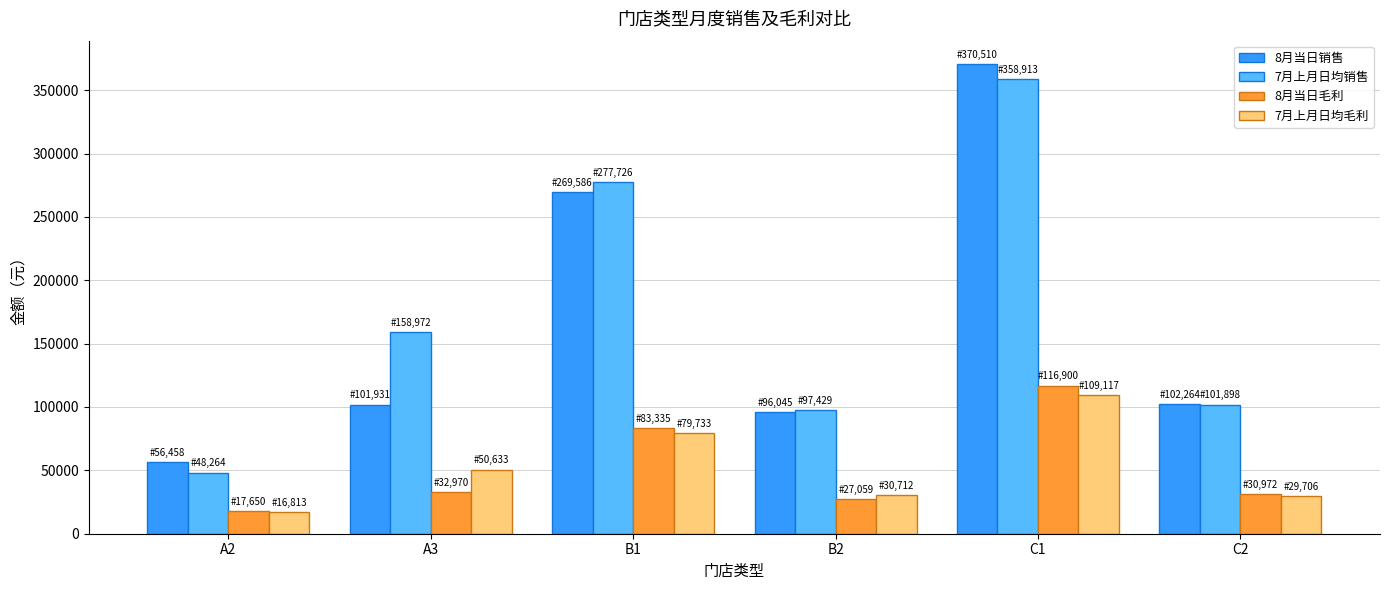

At which category is the sum across all series the highest?

C1